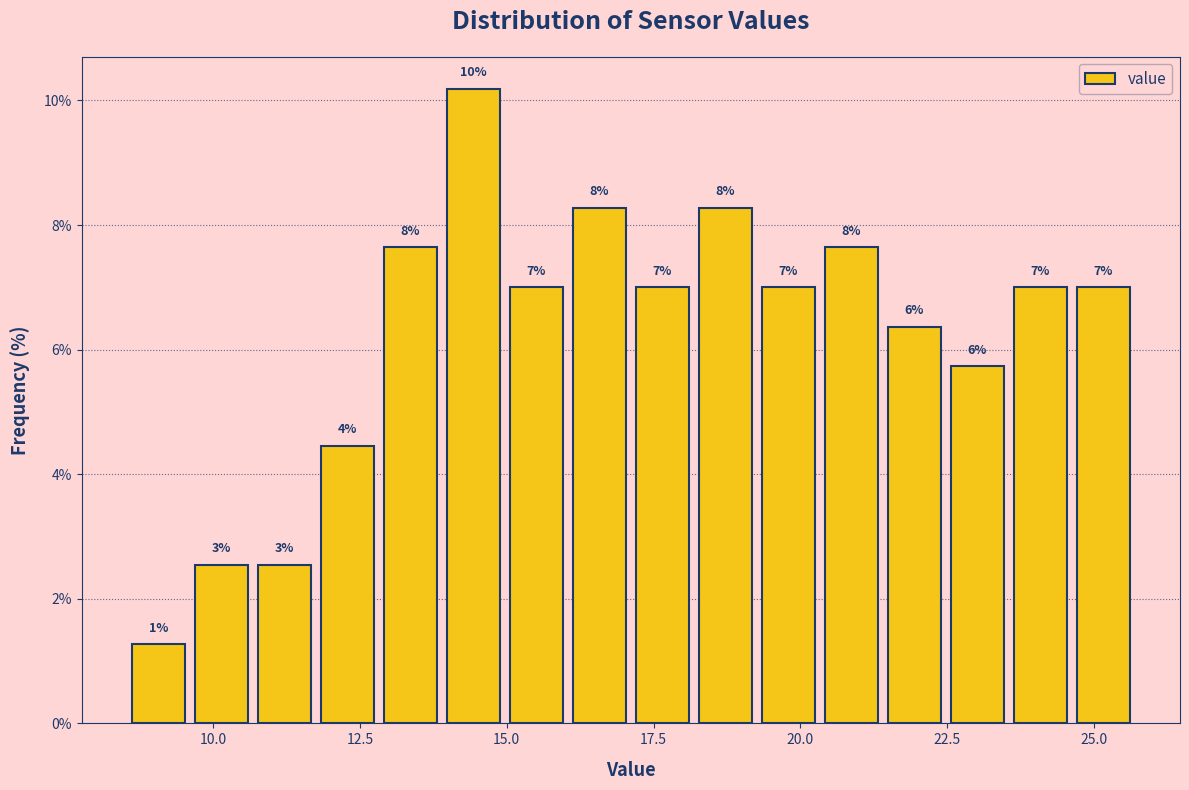

Read against the x-axis, roughly where is the centre of the tallest bar?

14.5